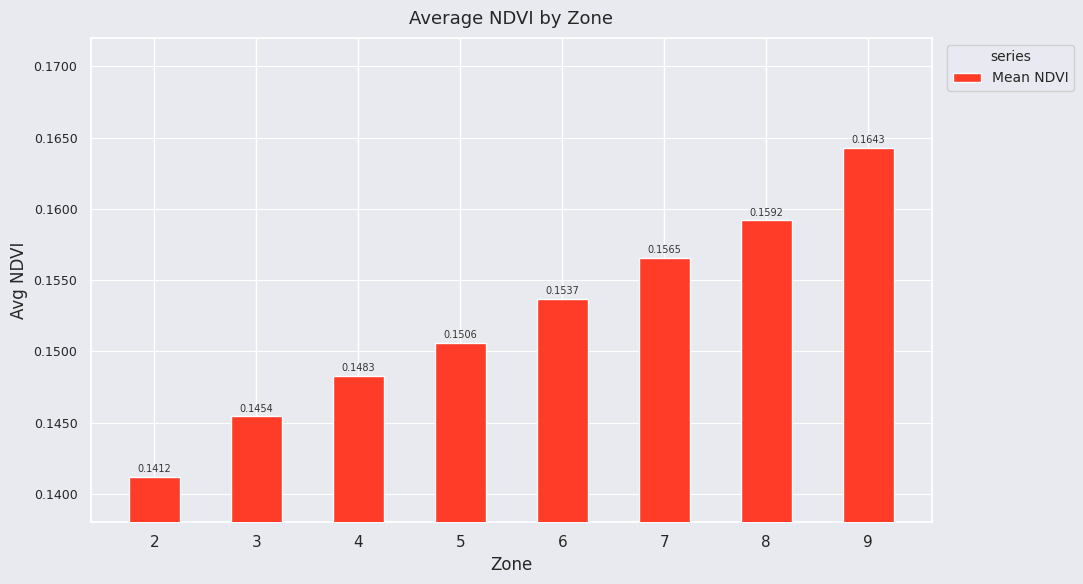

At which label is the value closest to 0?

2